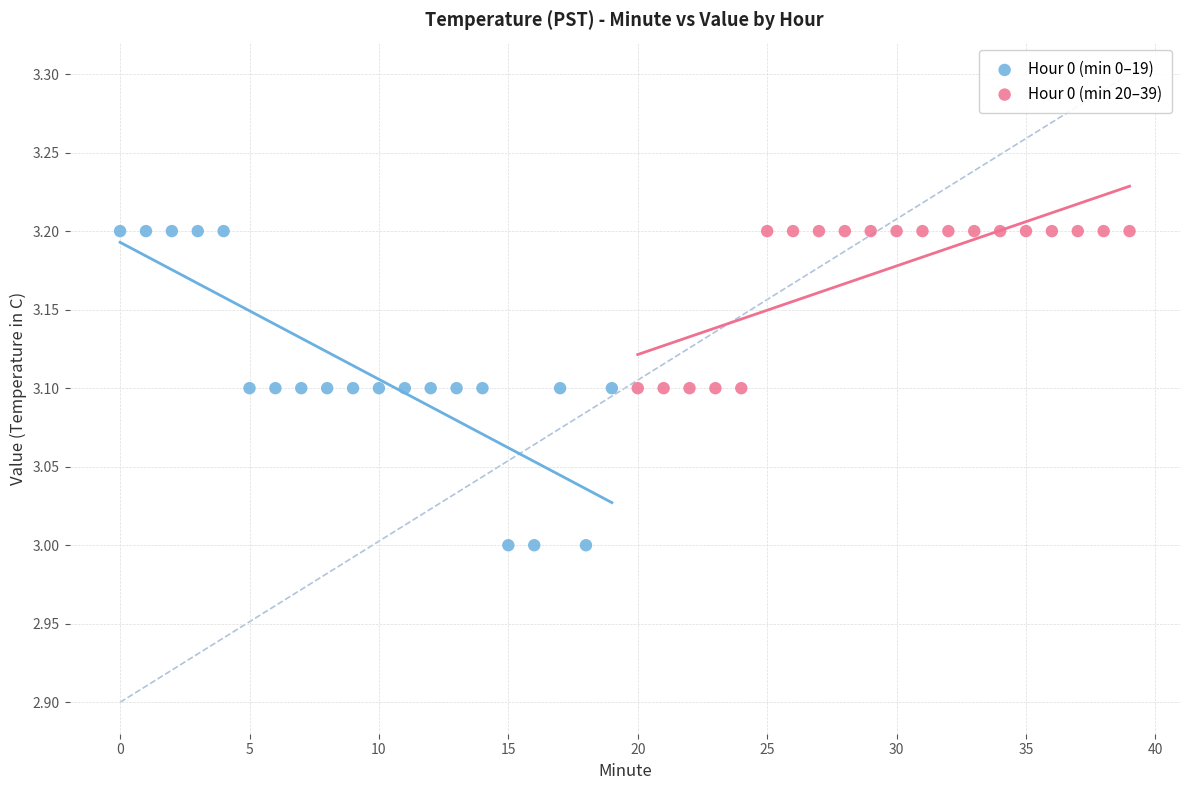

Which series reaches the minimum Y coordinate?

Hour 0 (min 0–19)